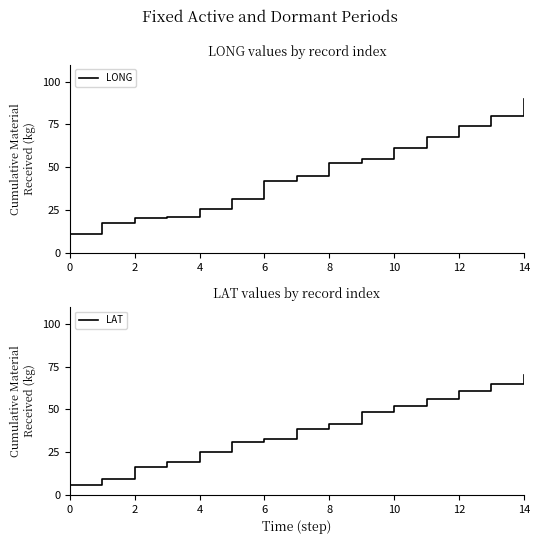

Is it true that LAT equals 38.6 at 4?

False